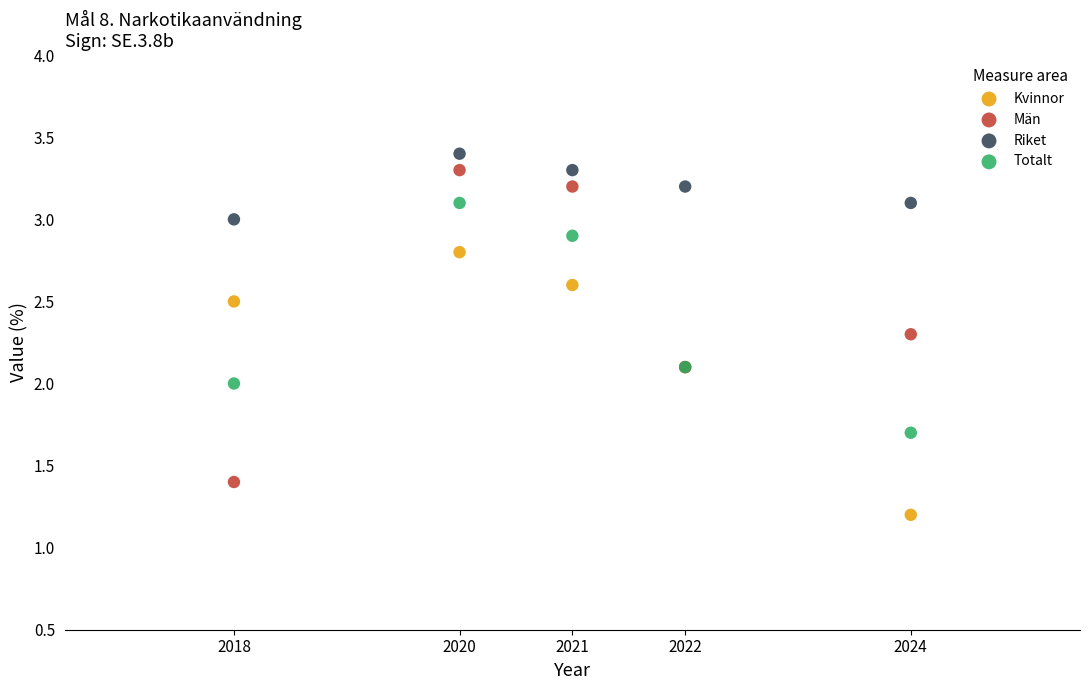

Which series reaches the minimum Y coordinate?

Kvinnor